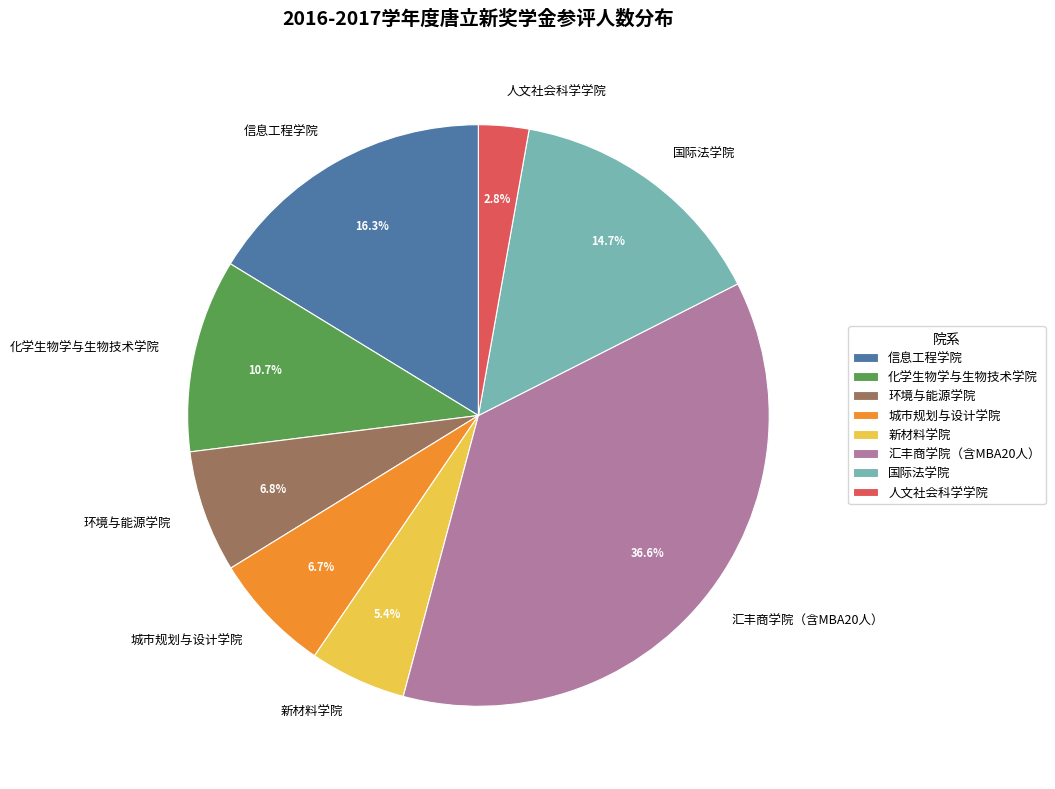

Count the number of slices in the pie.

8